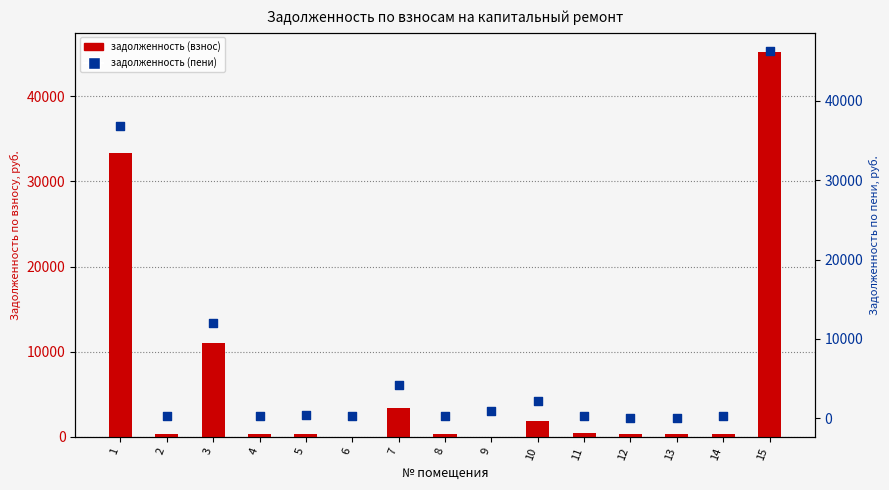

At which category is the sum across all series the highest?

15